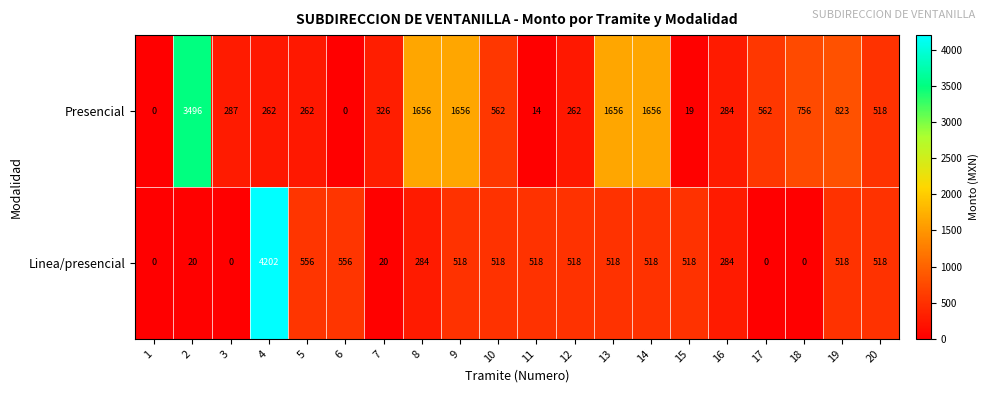

Between 12 and 16, which series saw the biggest shift?

Linea/presencial